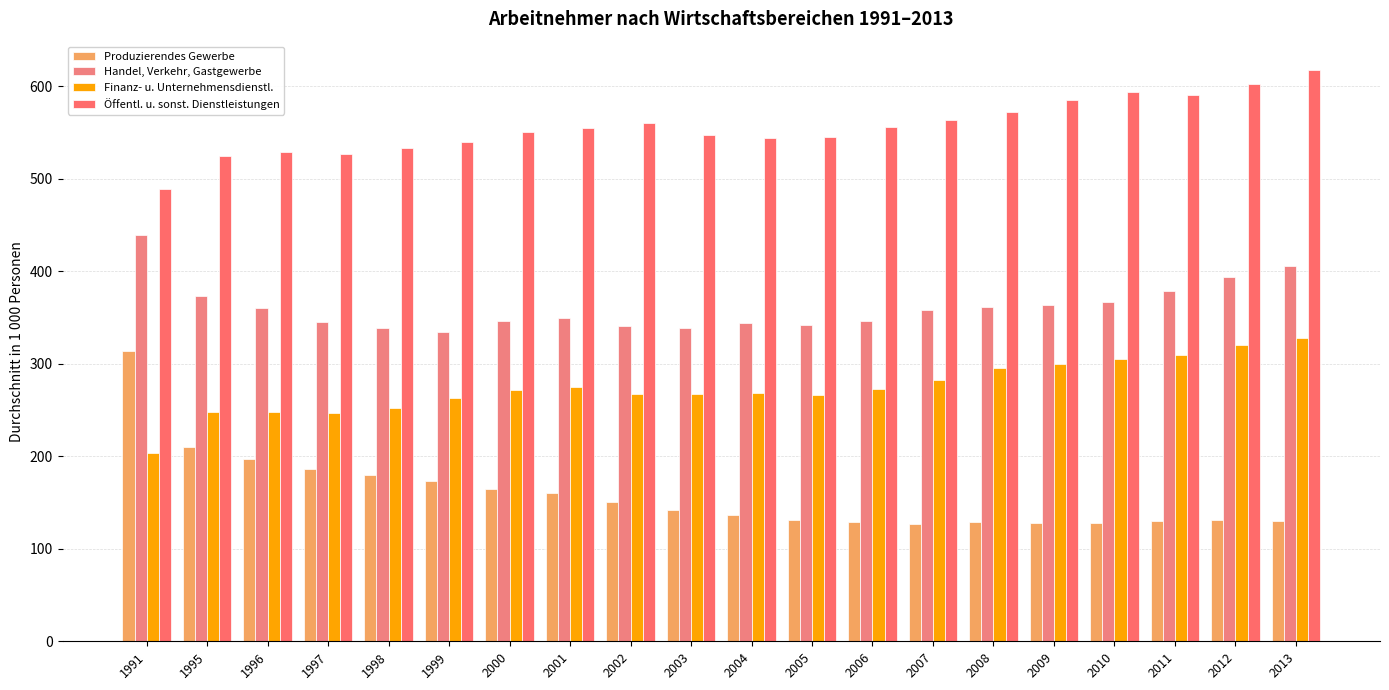

What value does the Öffentl. u. sonst. Dienstleistungen series have at 2006?

555.8